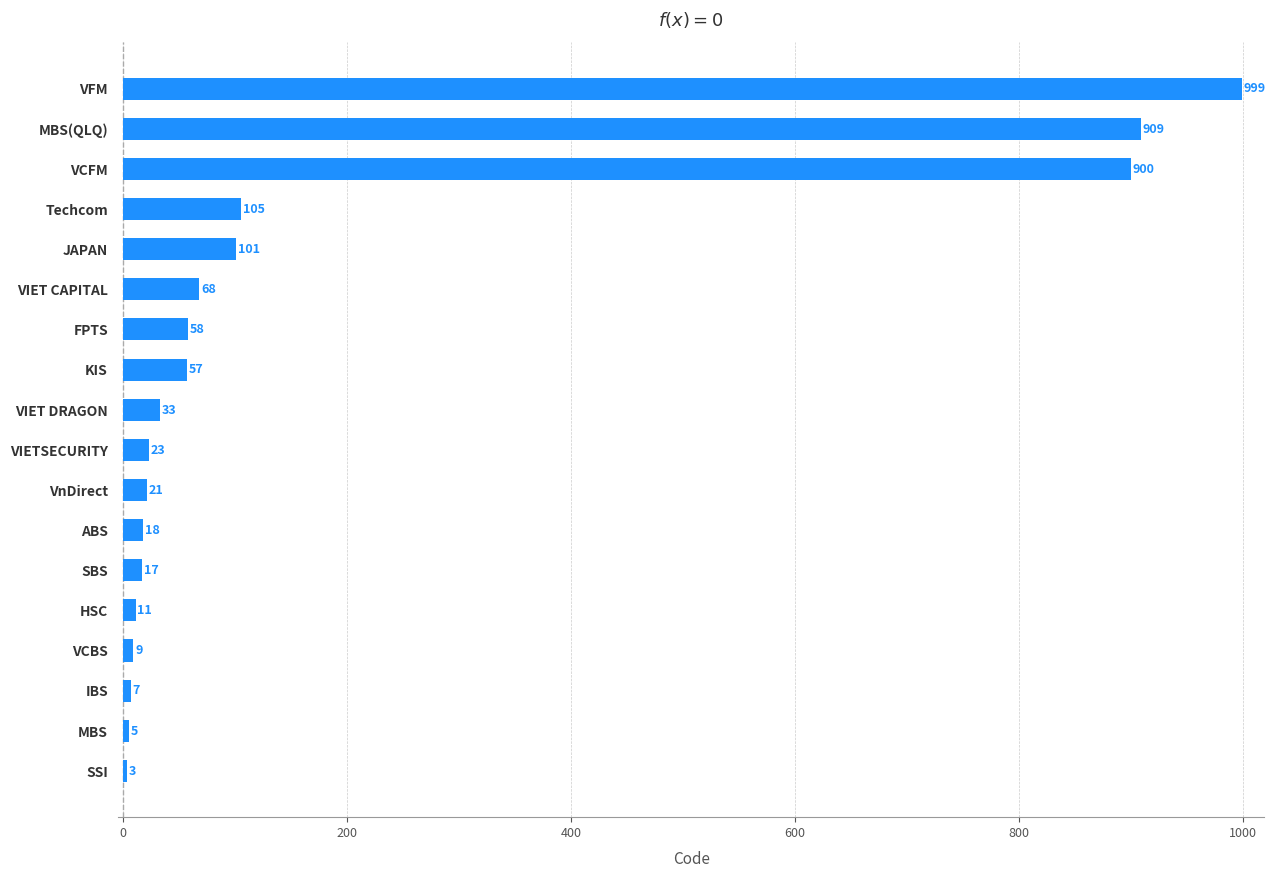

Count the number of categories in the chart.

18